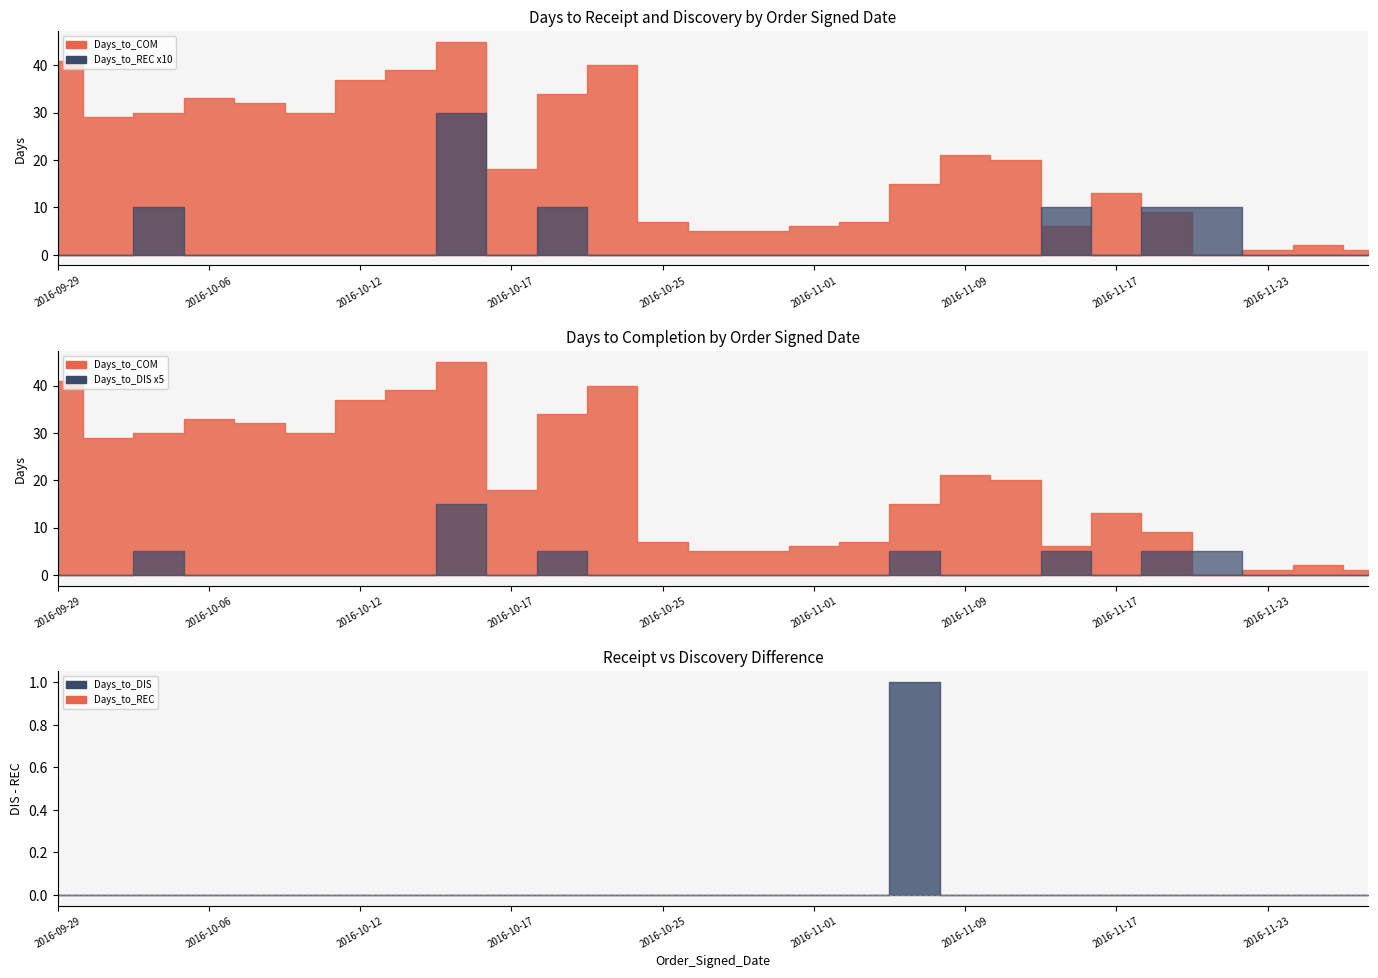

List the labels in order of Days_to_DIS value, largest first.

2016-10-14, 2016-10-05, 2016-10-19, 2016-11-07, 2016-11-15, 2016-11-21, 2016-11-22, 2016-09-29, 2016-10-04, 2016-10-06, 2016-10-07, 2016-10-11, 2016-10-12, 2016-10-13, 2016-10-17, 2016-10-21, 2016-10-25, 2016-10-27, 2016-10-28, 2016-11-01, 2016-11-02, 2016-11-09, 2016-11-10, 2016-11-17, 2016-11-23, 2016-11-28, 2016-11-29